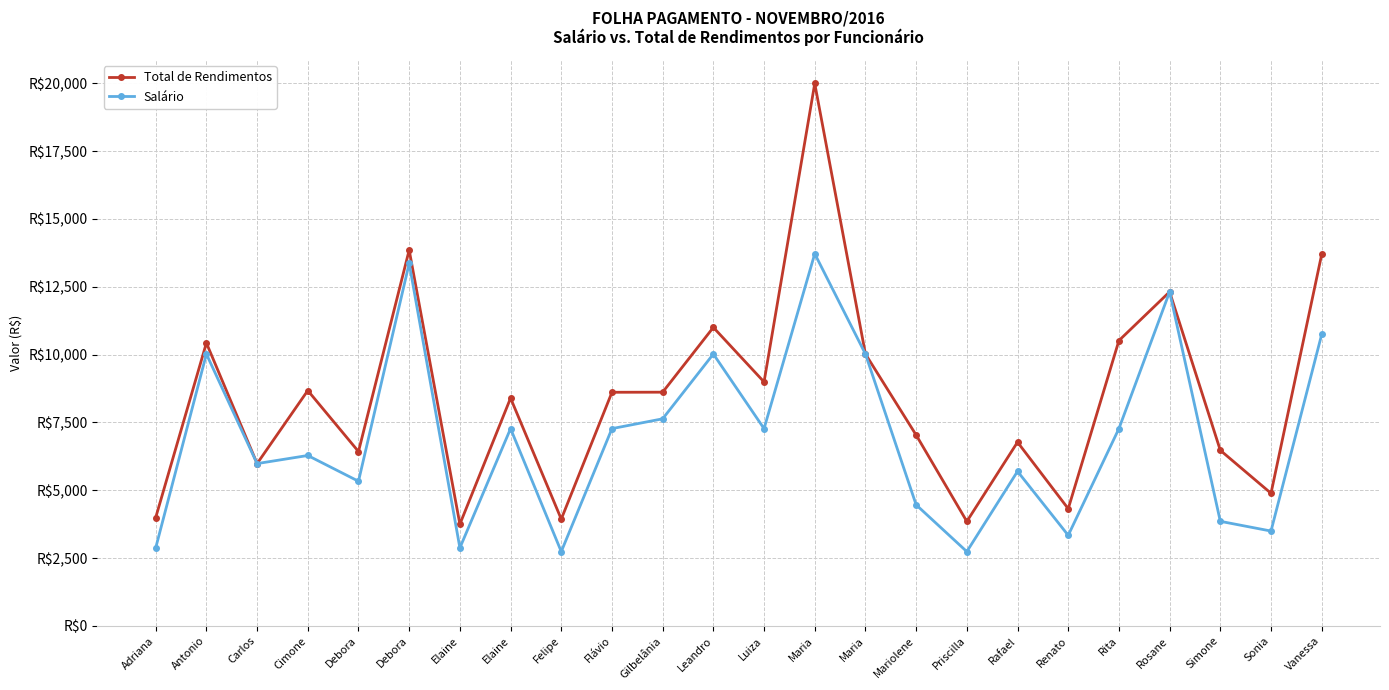

Is this an area chart (filled region under the line)?

No